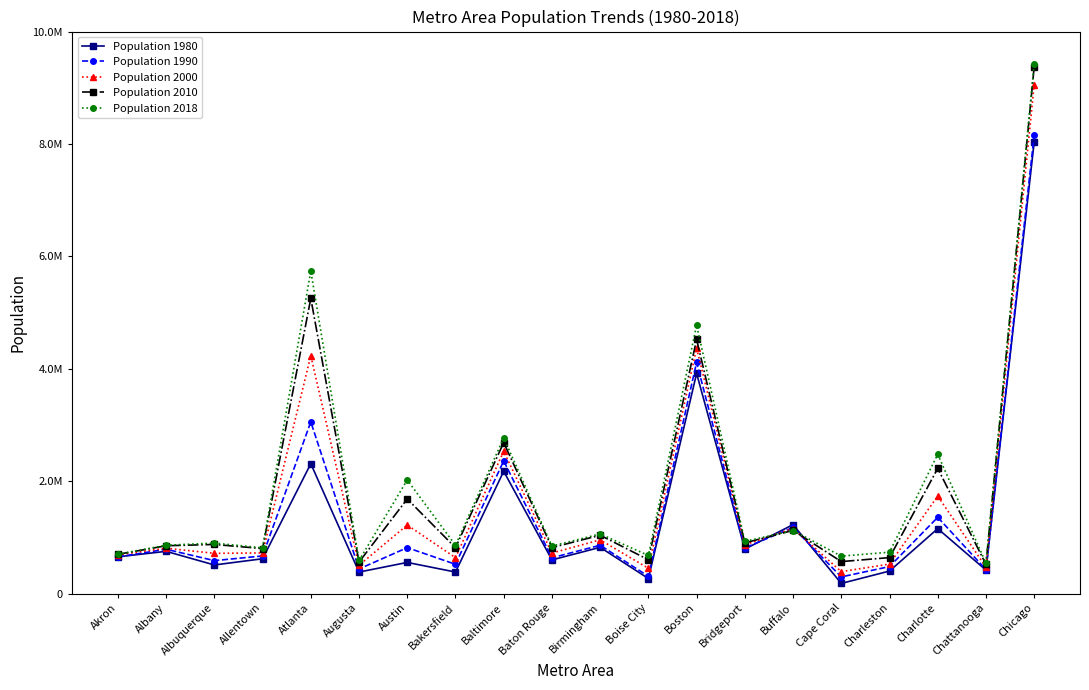

What is the difference between the maximum and second lowest values in the Population 2000 series?

8605375.6